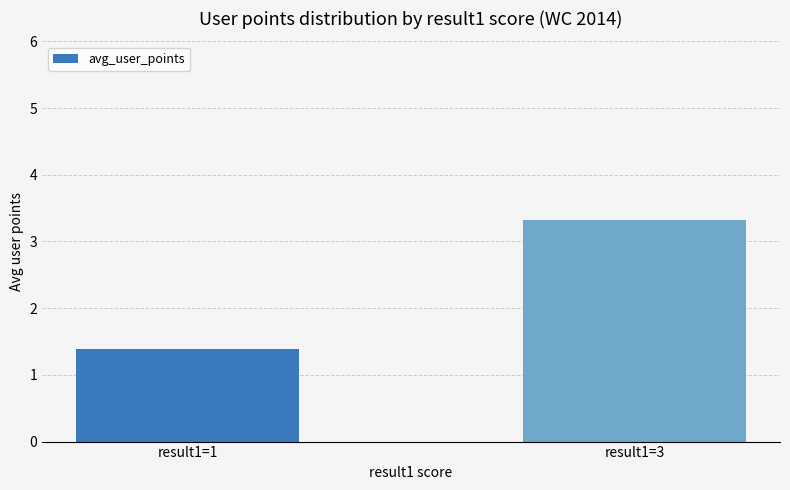

How many distinct data groups are displayed?

1